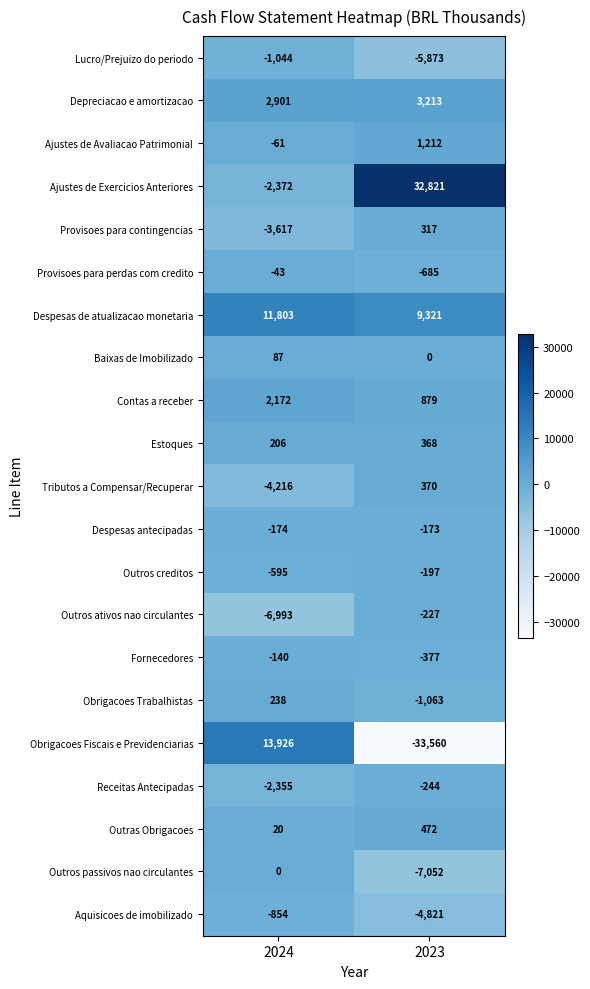

Rank the series at 2024 from lowest to highest value.

Outros ativos nao circulantes, Tributos a Compensar/Recuperar, Provisoes para contingencias, Ajustes de Exercicios Anteriores, Receitas Antecipadas, Lucro/Prejuizo do periodo, Aquisicoes de imobilizado, Outros creditos, Despesas antecipadas, Fornecedores, Ajustes de Avaliacao Patrimonial, Provisoes para perdas com credito, Outros passivos nao circulantes, Outras Obrigacoes, Baixas de Imobilizado, Estoques, Obrigacoes Trabalhistas, Contas a receber, Depreciacao e amortizacao, Despesas de atualizacao monetaria, Obrigacoes Fiscais e Previdenciarias